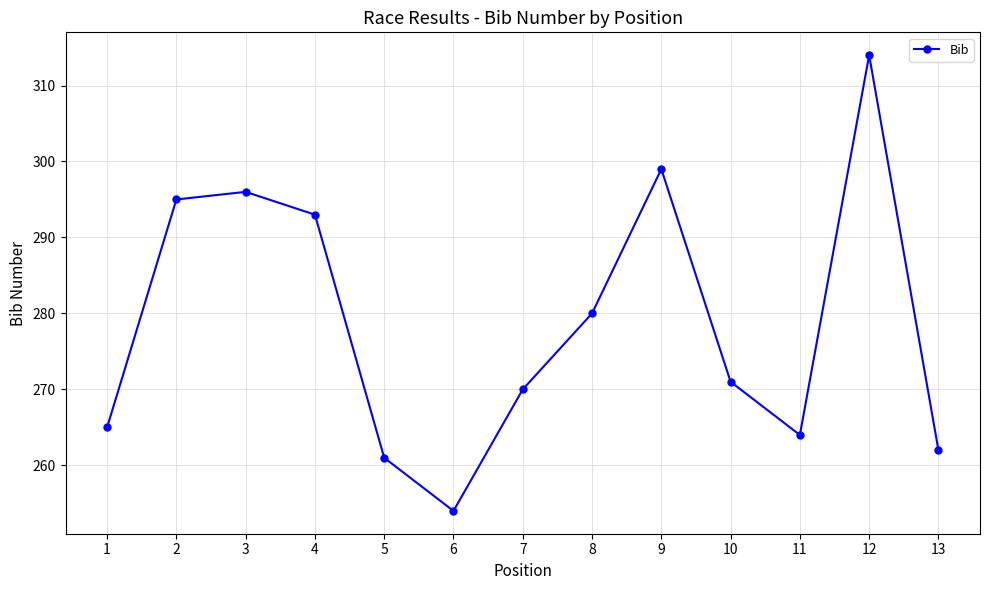

What is the sum of all values?

3624